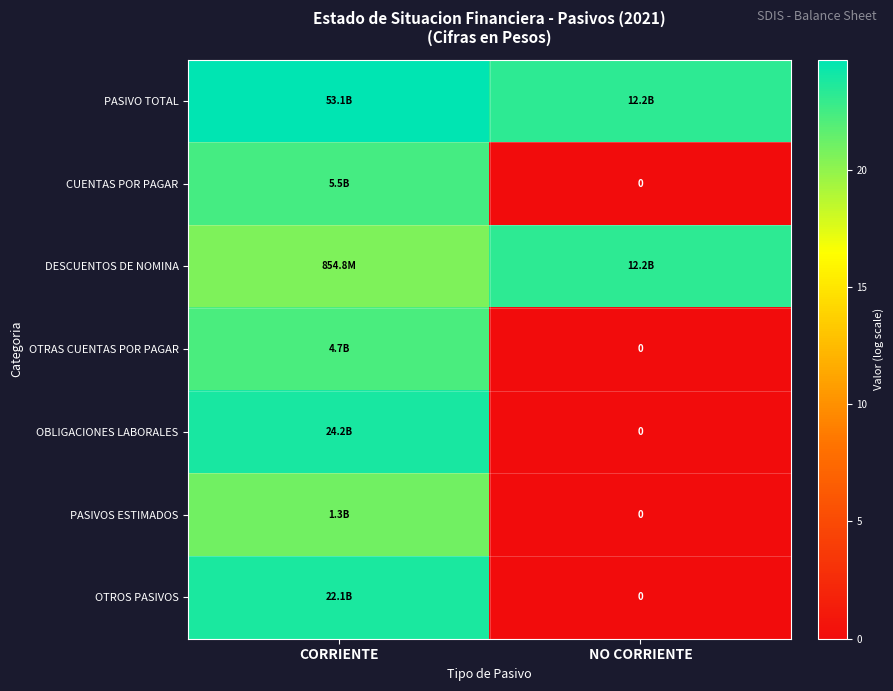

The OTROS PASIVOS series shows 0.0 at NO CORRIENTE. True or false?

True